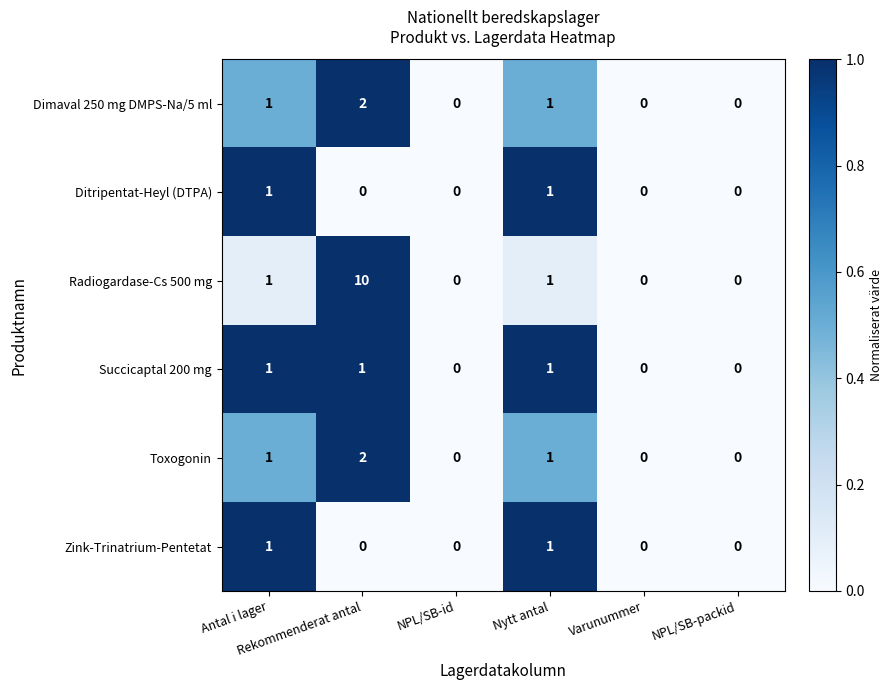

Between Rekommenderat antal and Varunummer, which series saw the biggest shift?

Radiogardase-Cs 500 mg